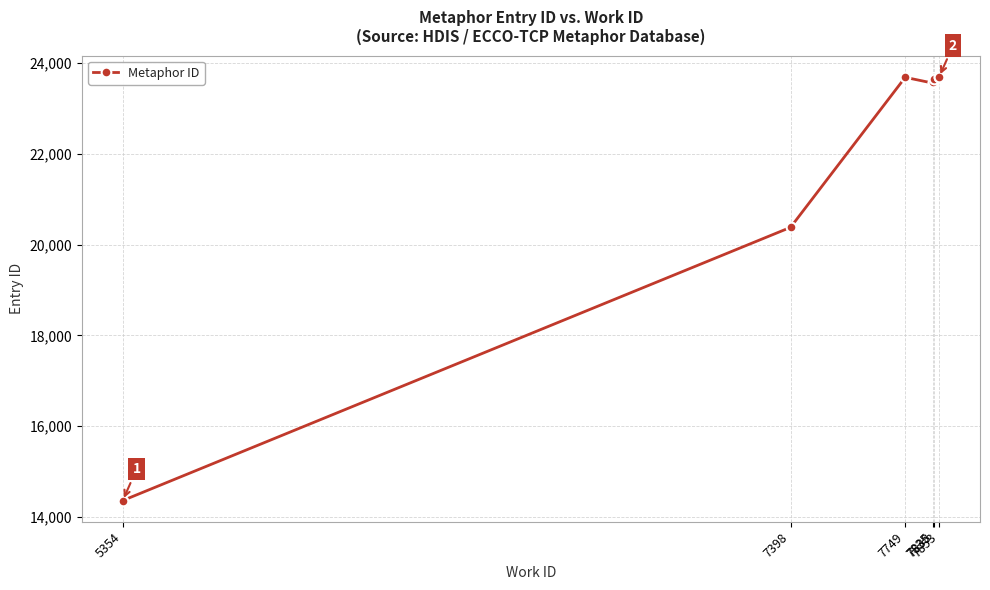

Reading left to right, extract all data points from this chart.

14363	20380	23684	23555	23575	23639	23696	23697